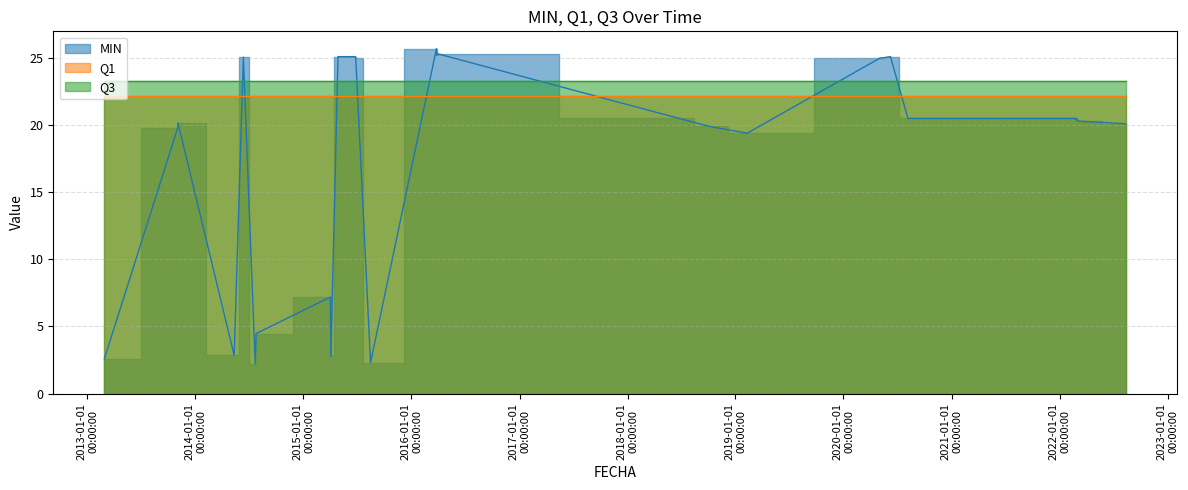

Rank the series at 2014-06-12 from highest to lowest value.

MIN, Q3, Q1